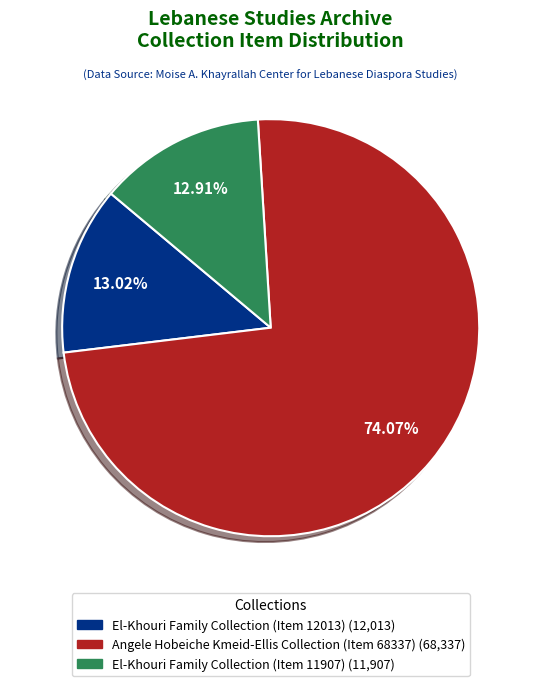

Which has a higher value, El-Khouri Family Collection (Item 12013) or Angele Hobeiche Kmeid-Ellis Collection (Item 68337)?

Angele Hobeiche Kmeid-Ellis Collection (Item 68337)